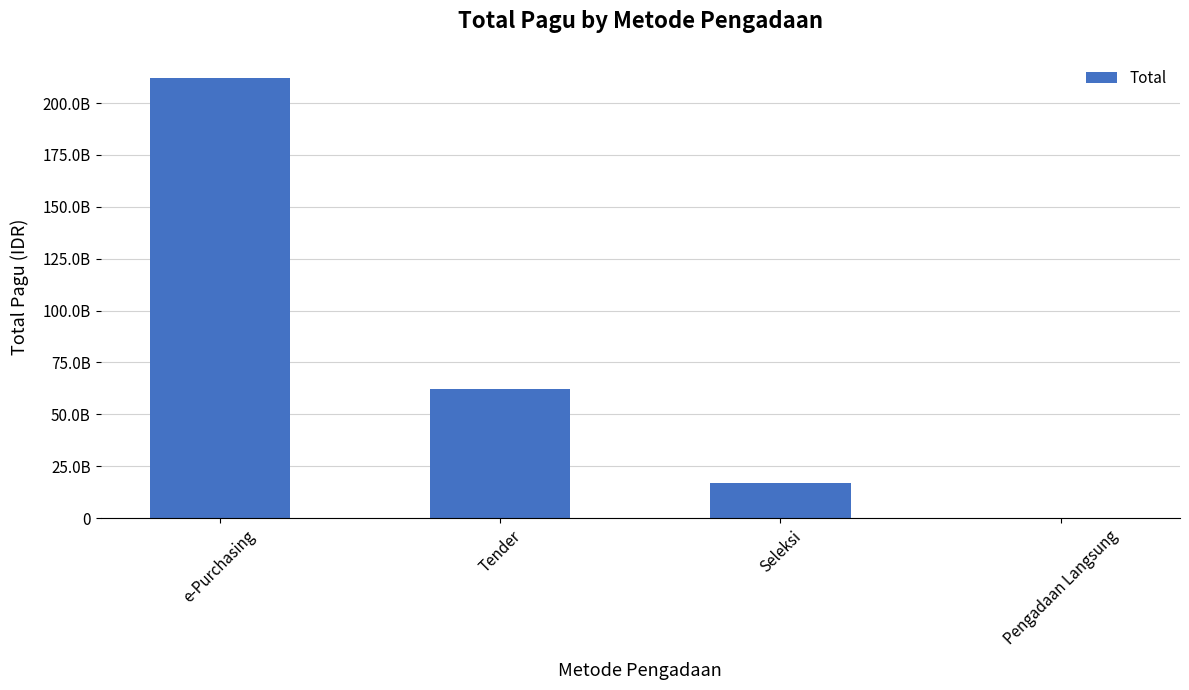

Reading left to right, list all the values displayed in this chart.

e-Purchasing=212153500000	Tender=61998856200	Seleksi=16989617200	Pengadaan Langsung=196636000